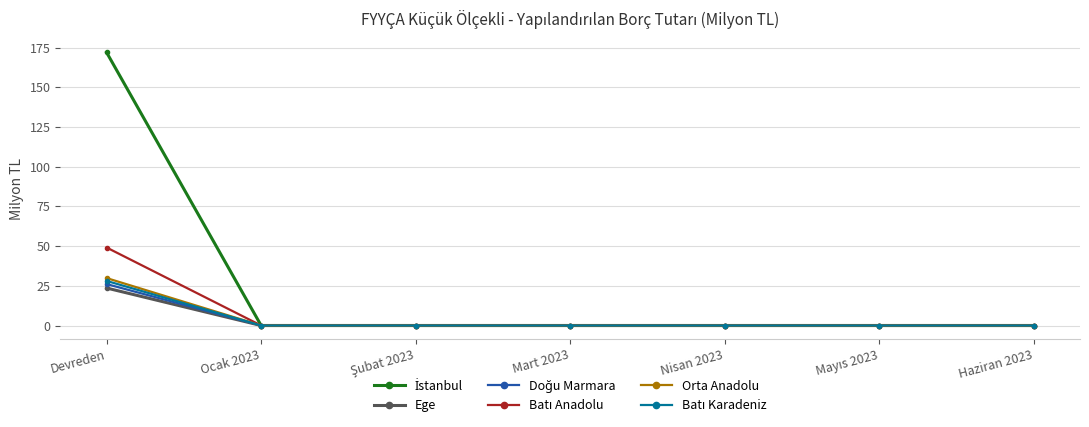

What is the label of the 6th point from the right?

Ocak 2023